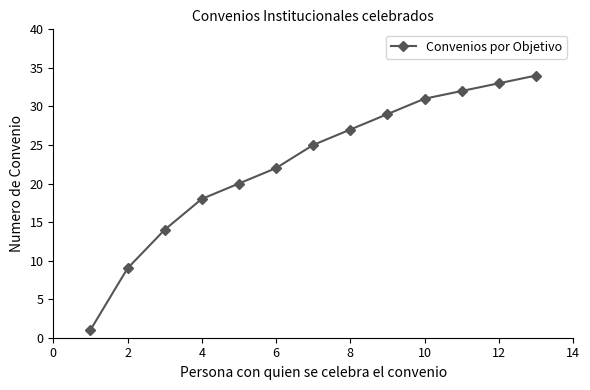

What is the maximum value shown in the chart?

34